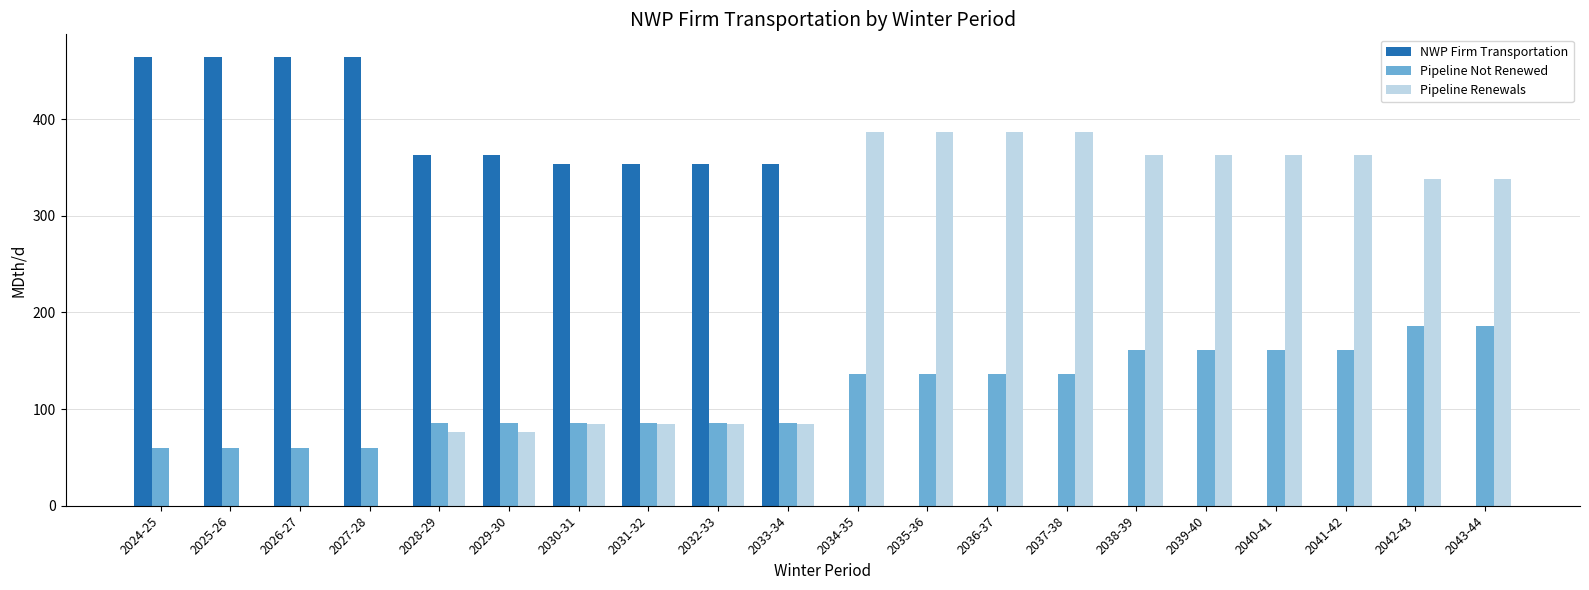

Is the value of Pipeline Renewals at 2037-38 greater than the value of Pipeline Not Renewed at 2024-25?

Yes